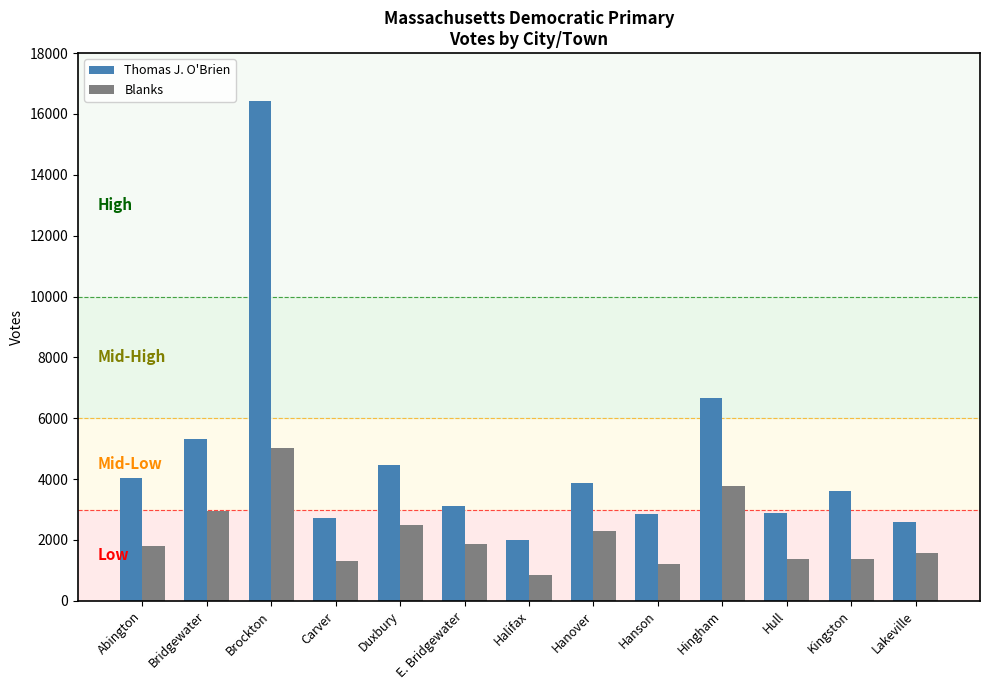

At which category is the sum across all series the highest?

Brockton